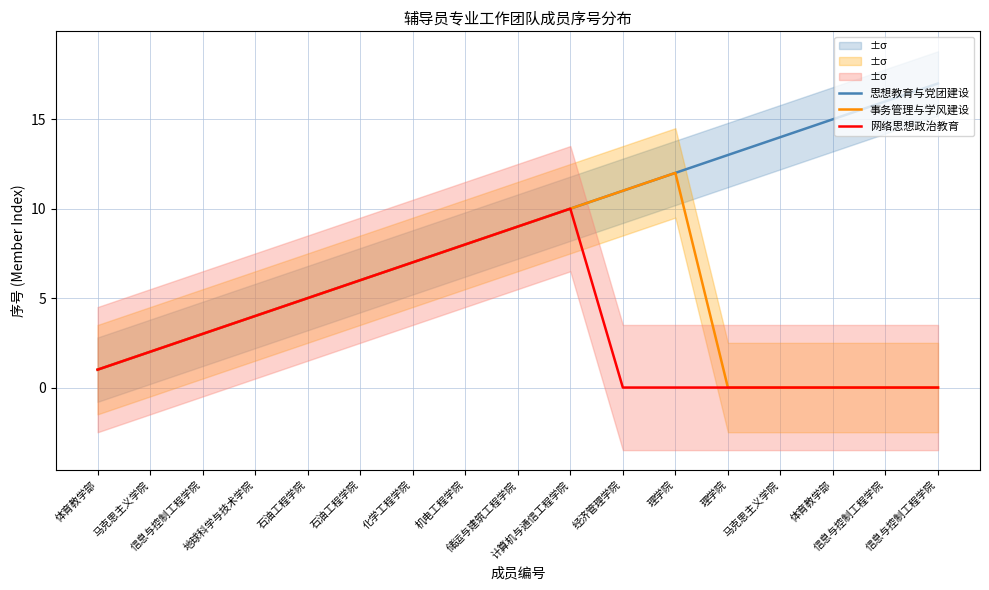

Where is 网络思想政治教育 nearest to the value 5?

石油工程学院